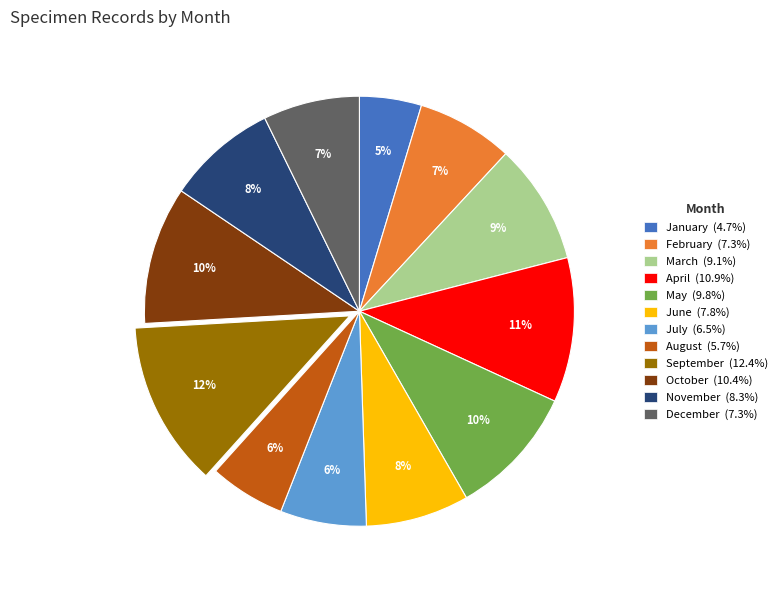

Is there any slice that represents more than half of the pie?

No